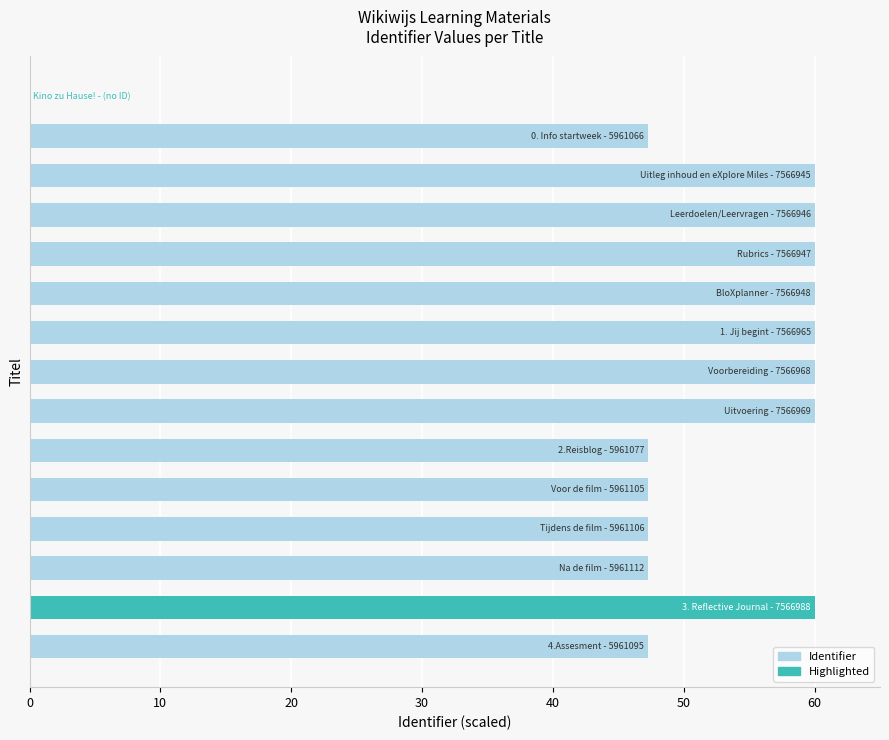

What is the sum of all values?

763.6